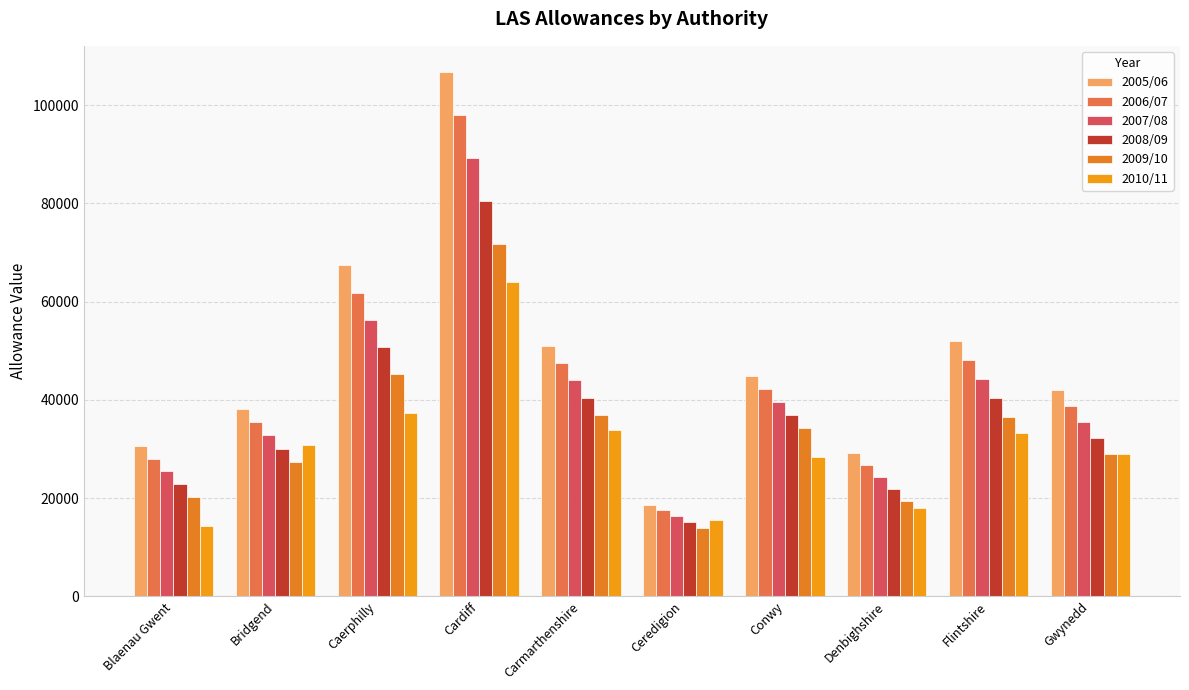

At which label does 2007/08 reach its minimum?

Ceredigion